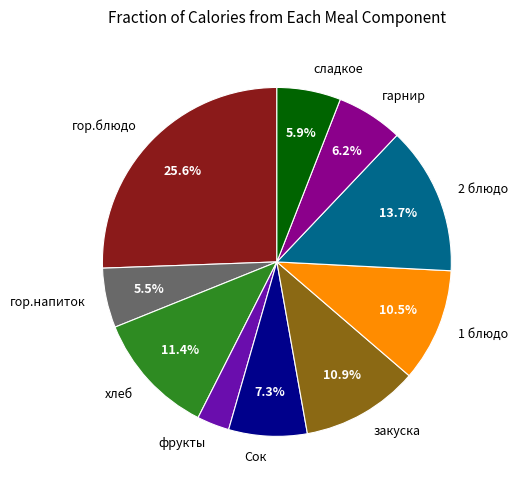

What is the ratio of the value at хлеб to the value at 2 блюдо?

0.8